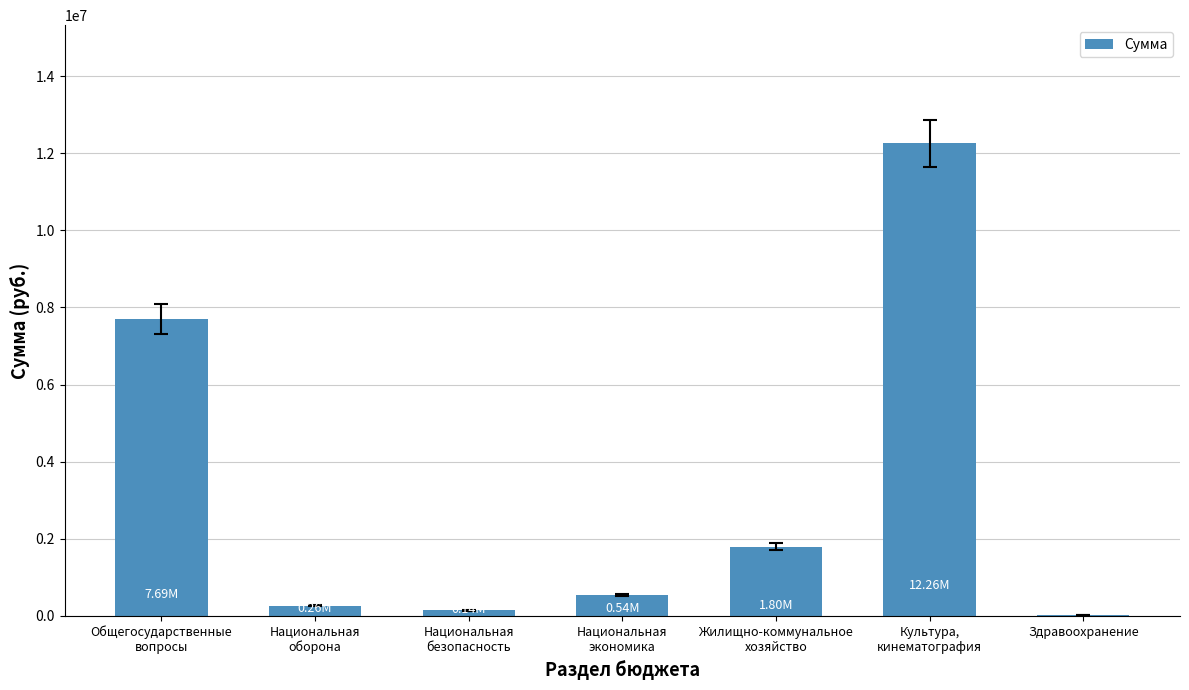

What is the average value?

3245079.3